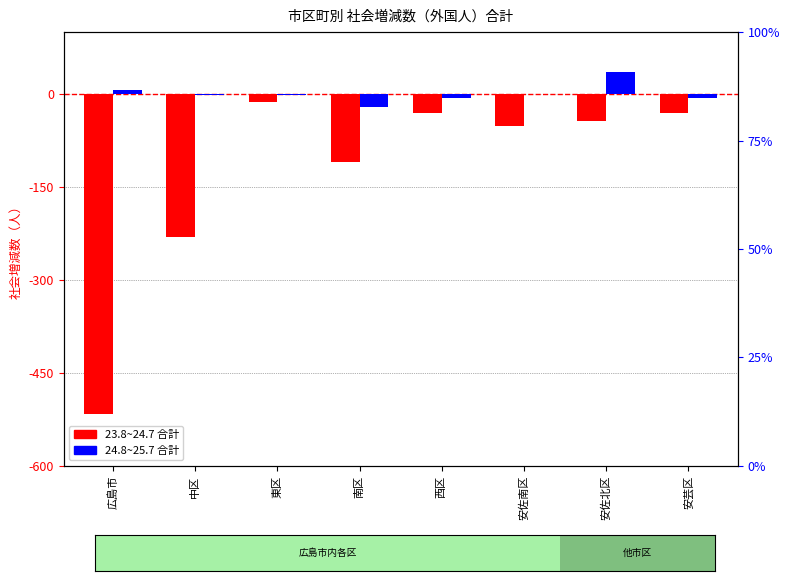

Are the bars grouped side by side (vs. stacked)?

Yes